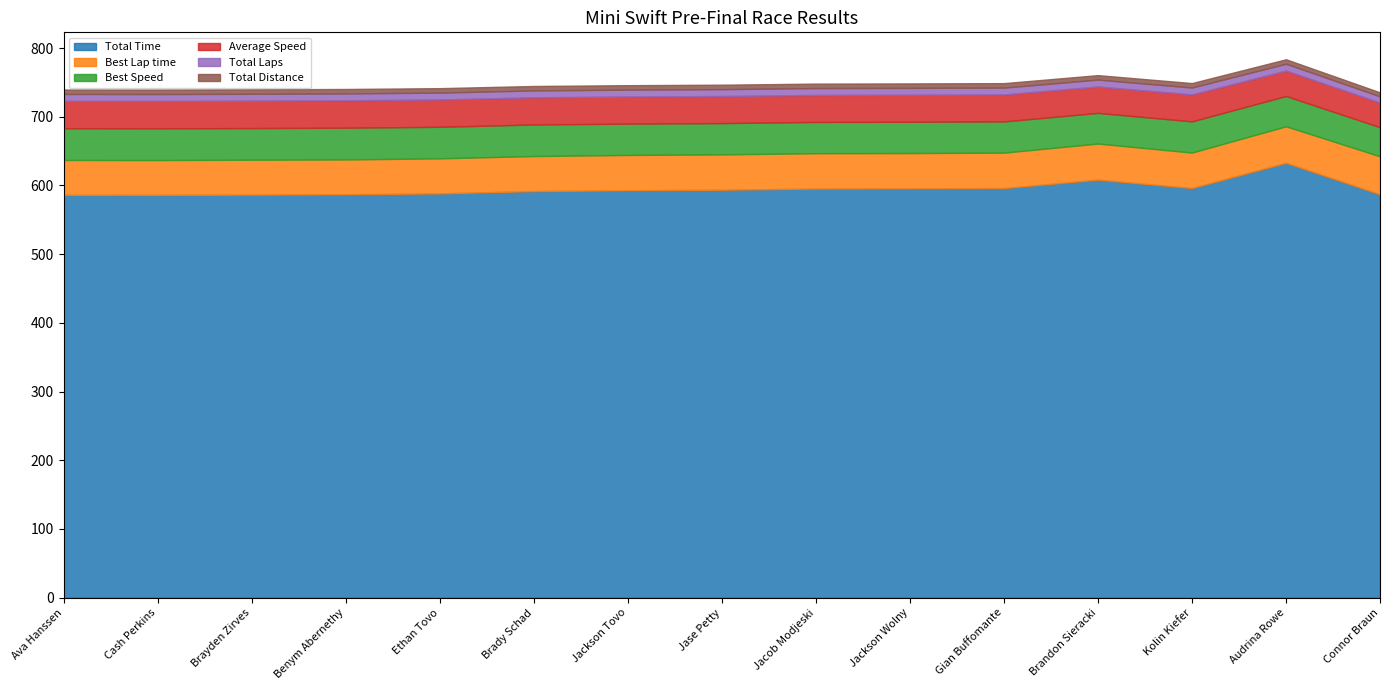

Is the value of Total Laps at Brandon Sieracki greater than the value of Average Speed at Brayden Zirves?

No